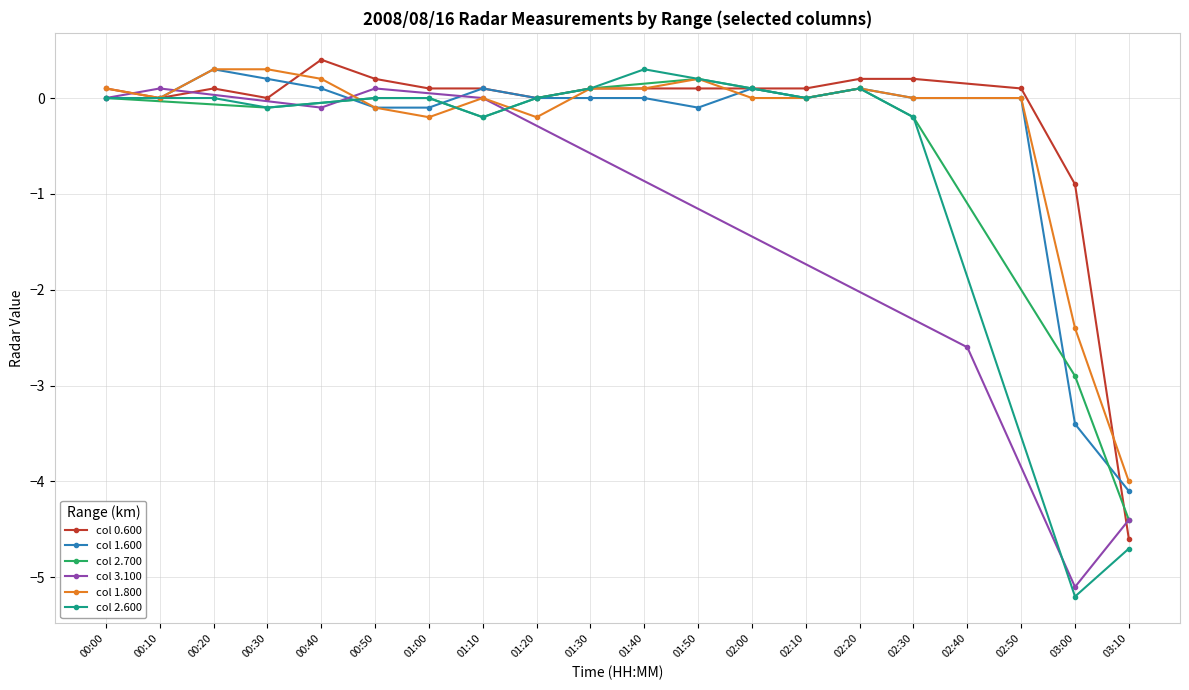

What is the minimum value for col 1.800?

-4.0